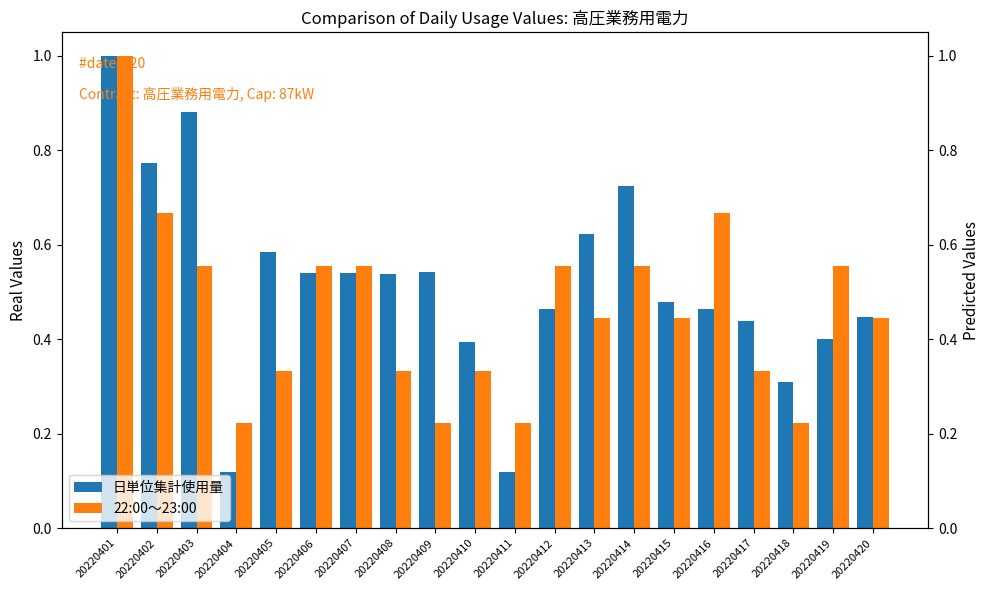

At which category is the sum across all series the highest?

20220401